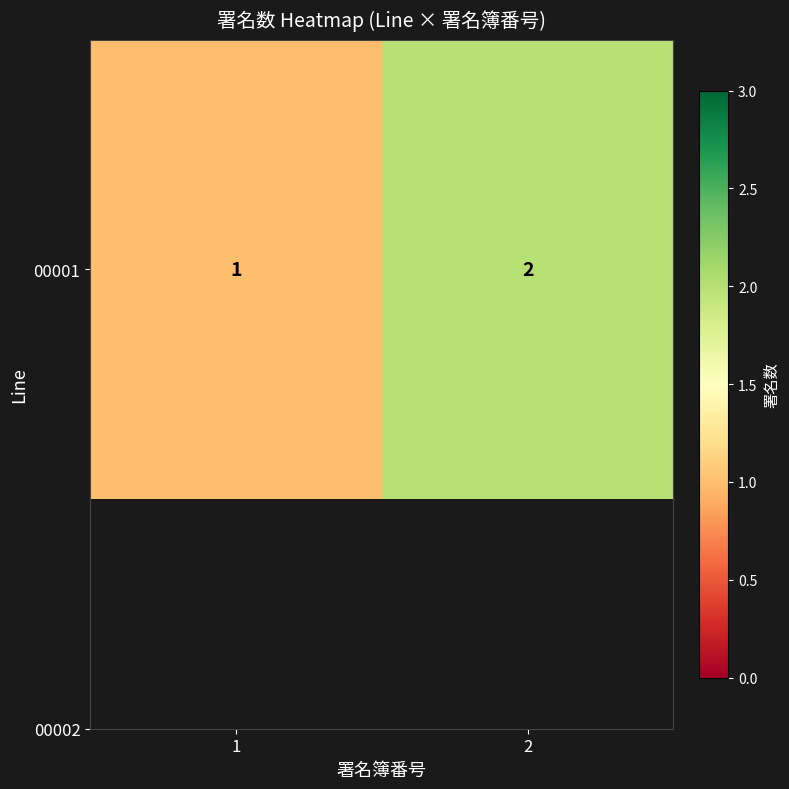

Between 1 and 2, which is larger?

2